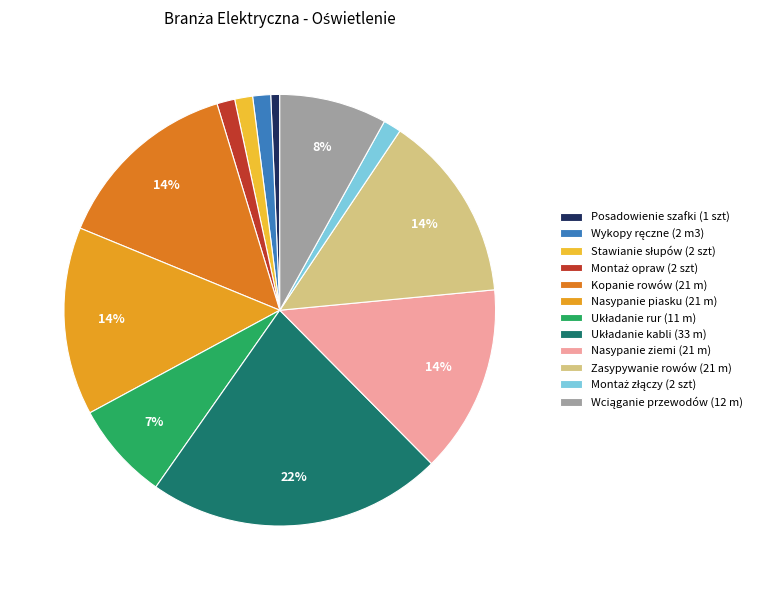

Is it true that Nasypanie ziemi (21 m) is 14% of the pie?

True